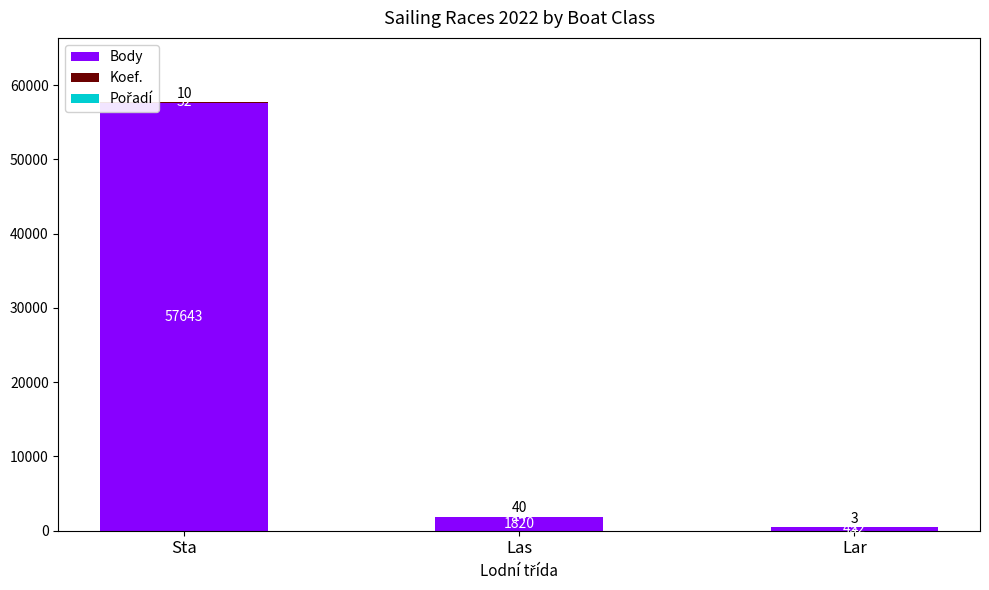

What is the sum of the Body values at Sta and Lar?

58095